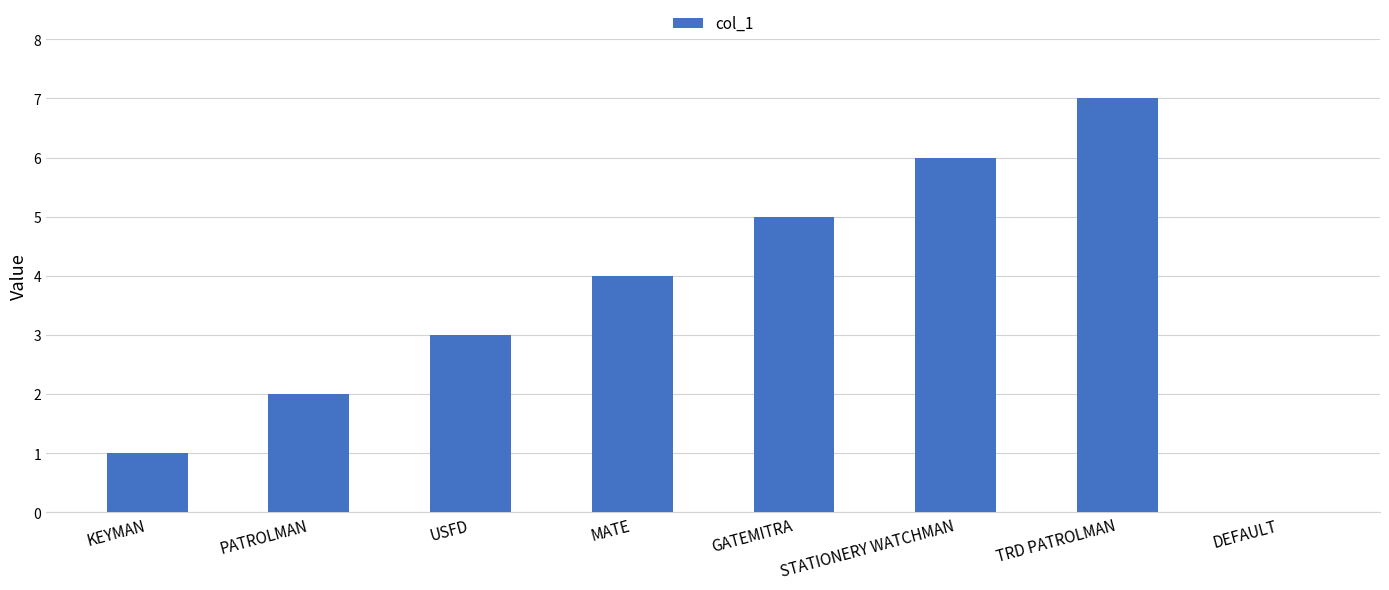

What is the ratio of the value at MATE to the value at USFD?

1.3